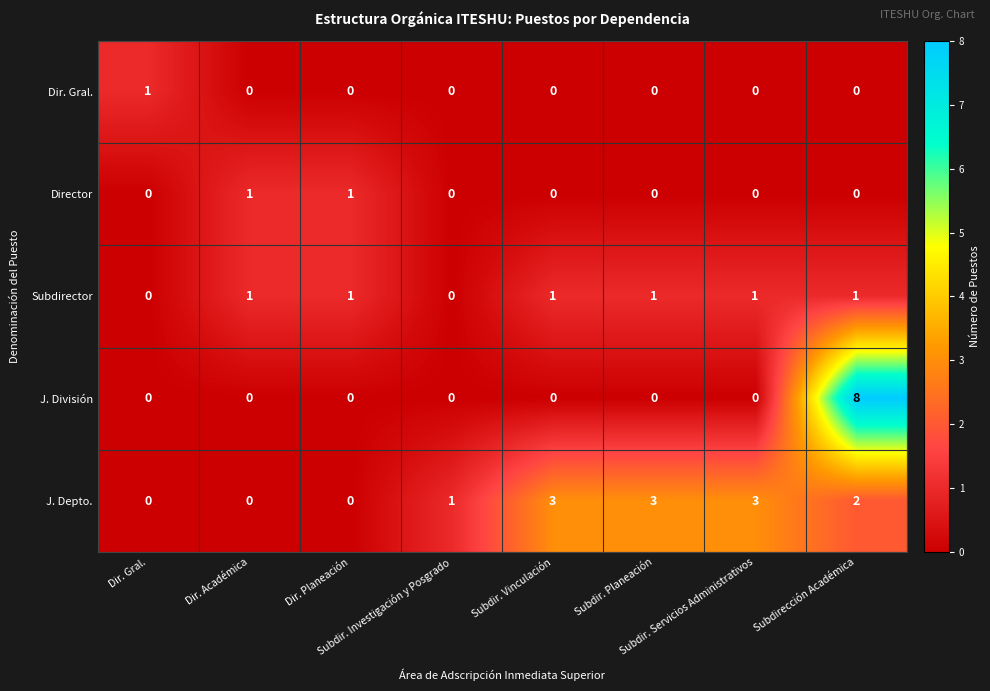

At which category is the sum across all series the highest?

Subdirección Académica